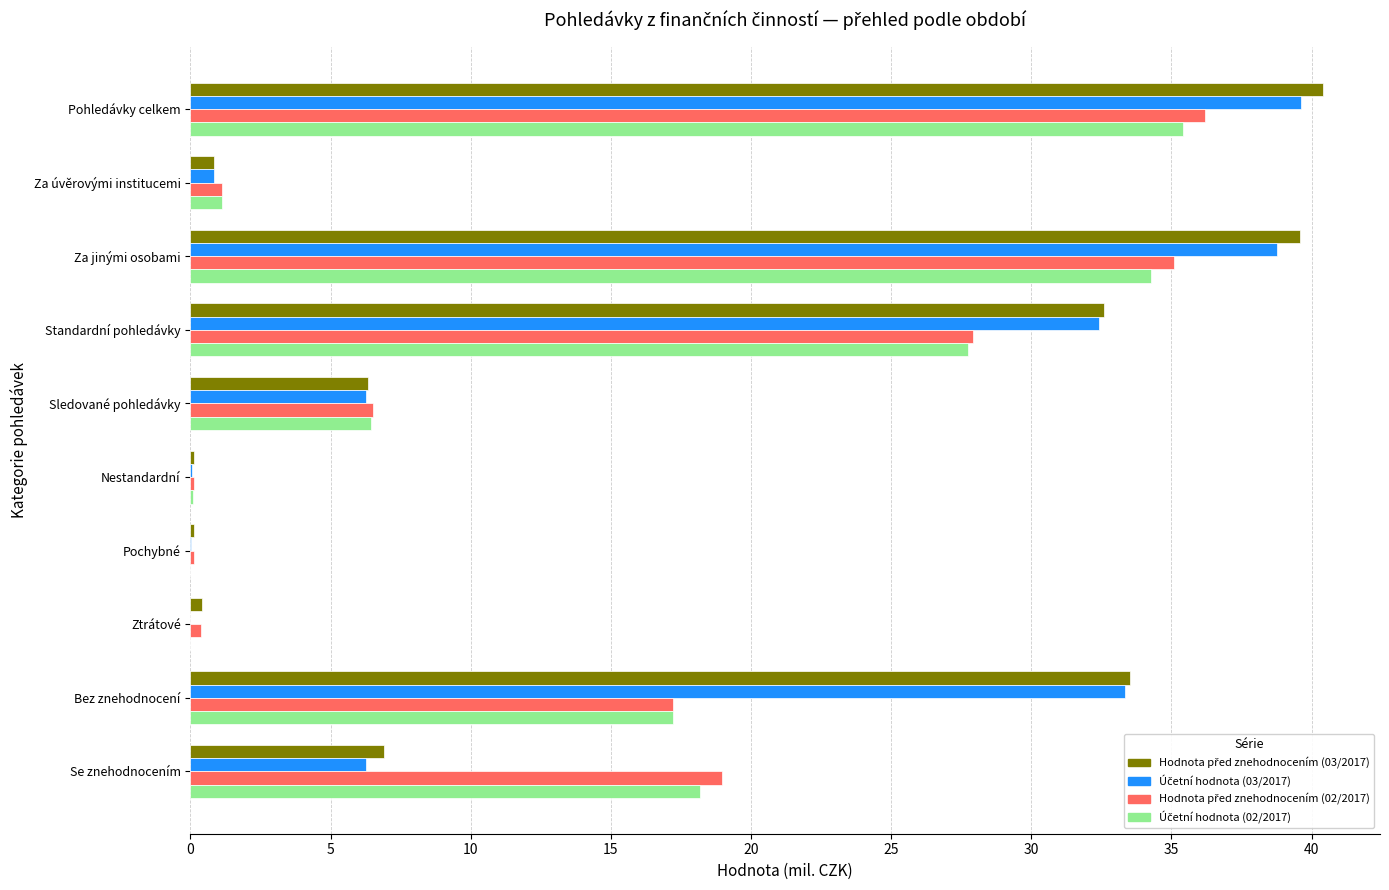

At which category is the sum across all series the highest?

Pohledávky celkem